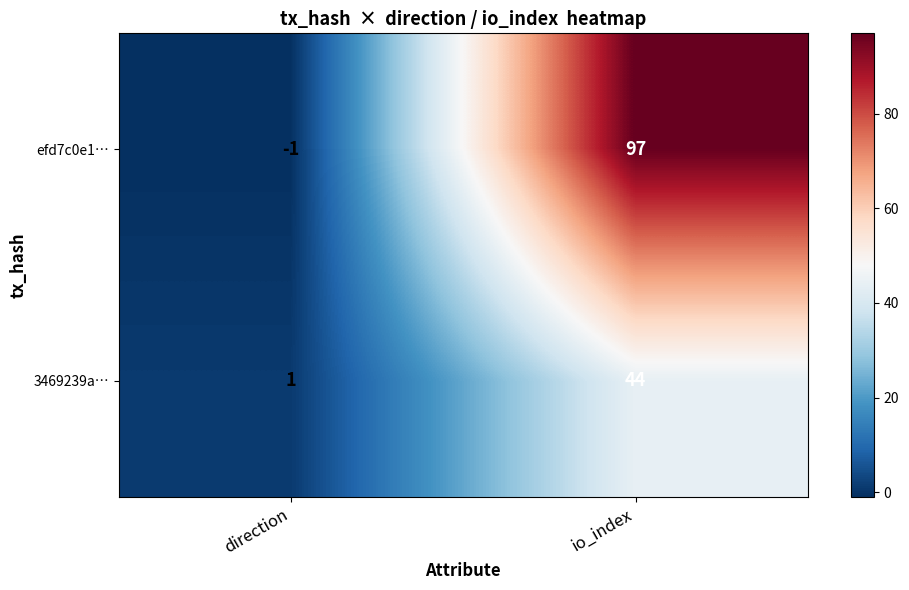

Reading left to right, extract all data points from this chart.

efd7c0e1…: -1	97
3469239a…: 1	44